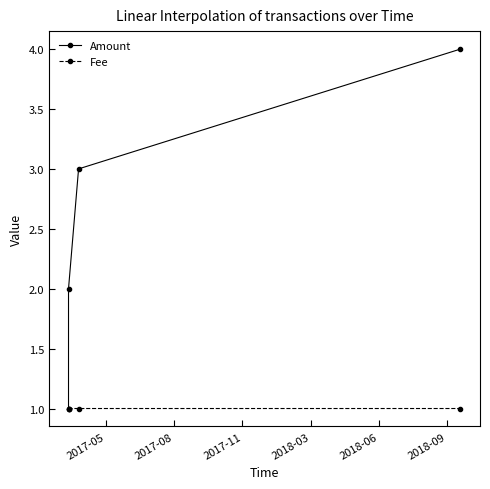

Which series has the largest total across all categories?

Amount